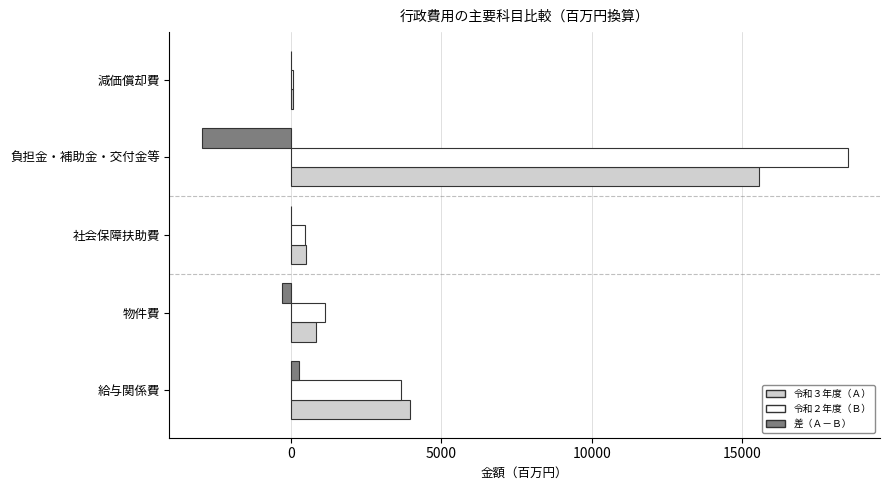

At which category is the sum across all series the highest?

負担金・補助金・交付金等